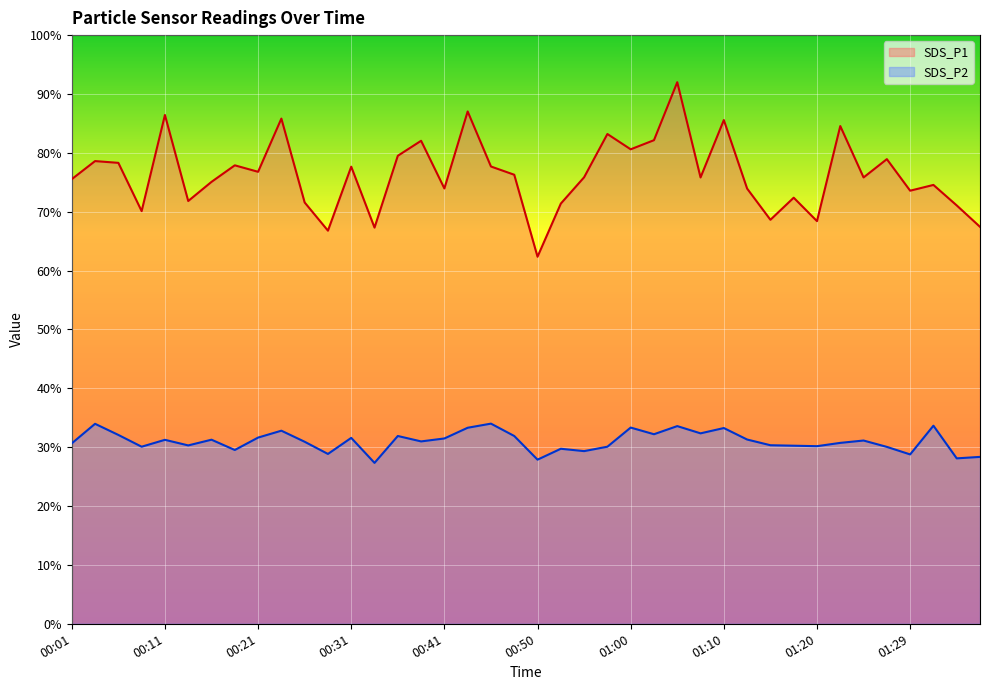

Does the chart display data point markers on the line(s)?

No